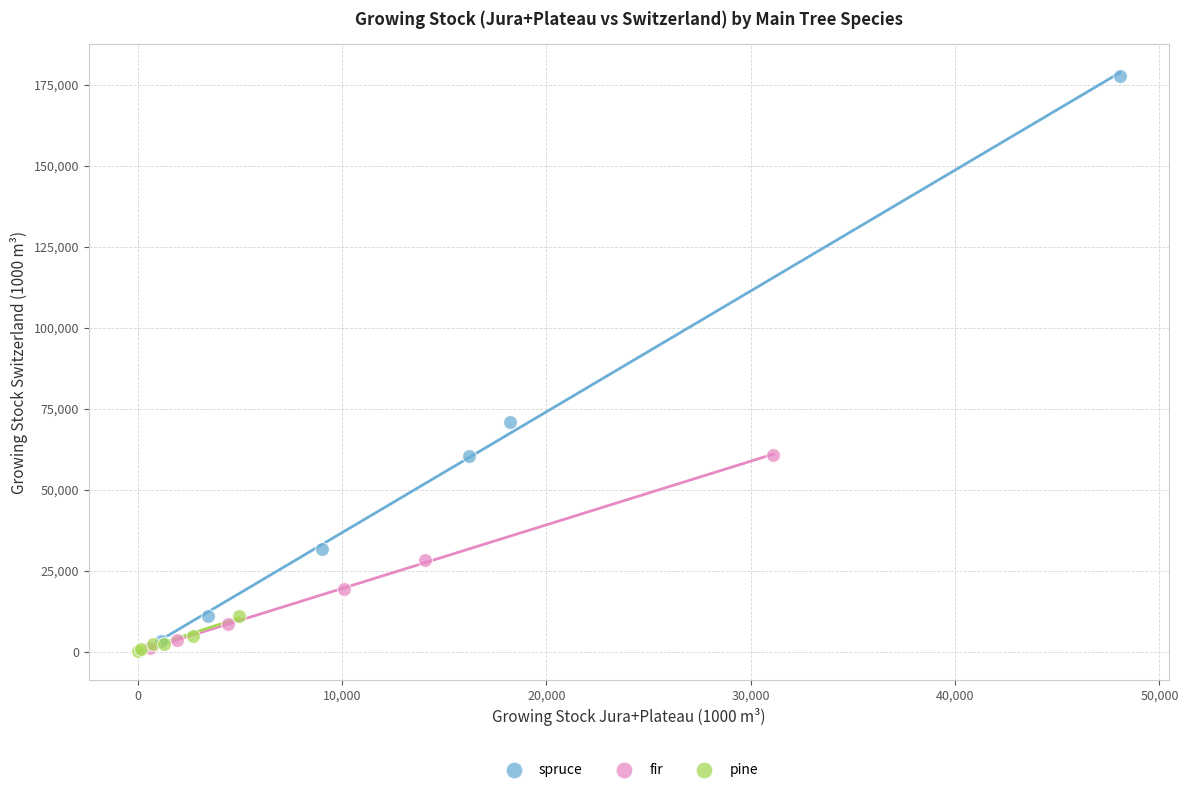

What are all the series names shown in the legend?

spruce, fir, pine